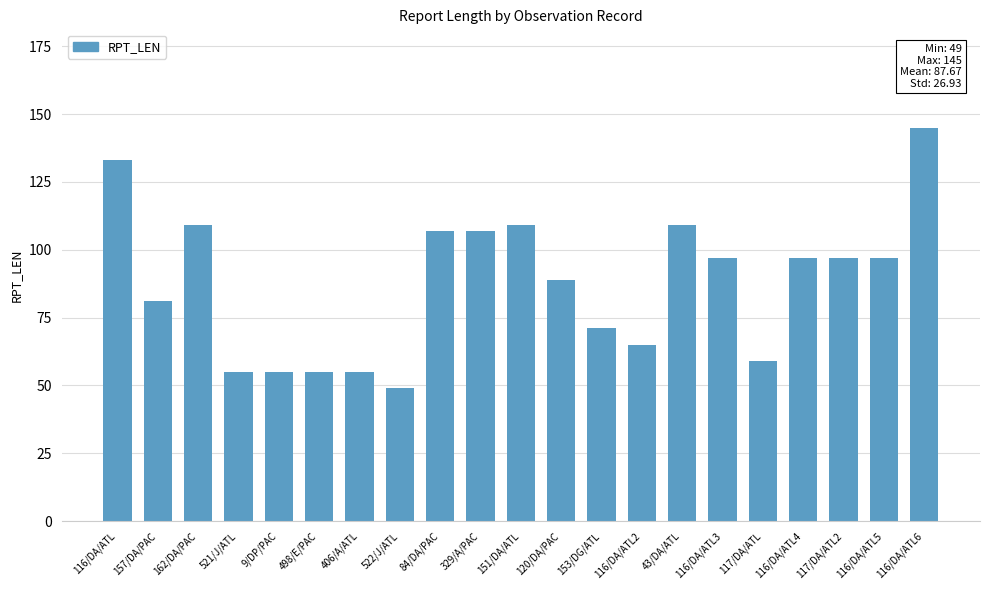

How many data points are less than 97?

10